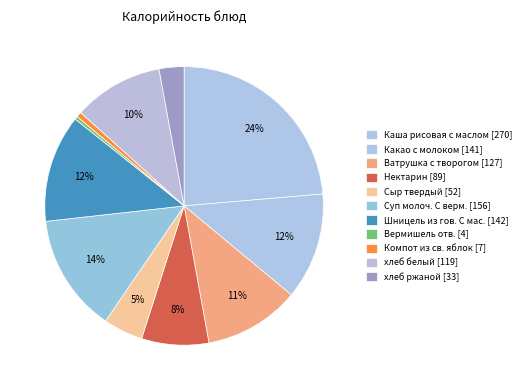

Does хлеб белый account for over 50% of the chart?

No